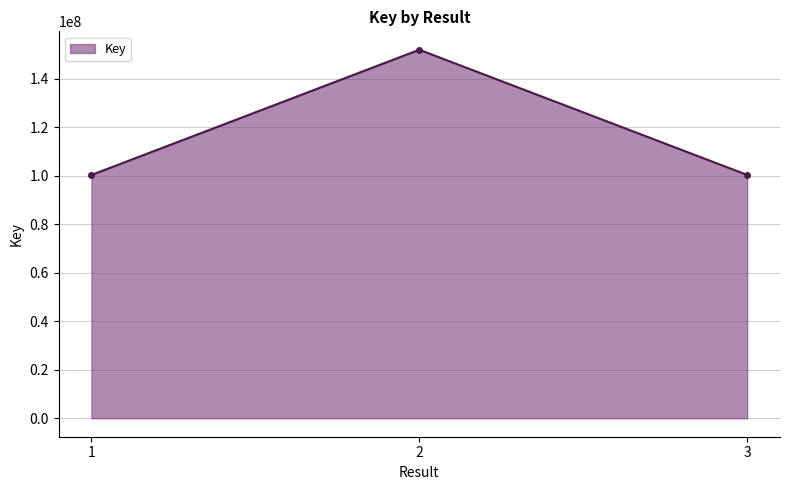

What is the change in value from 1 to 2?

+51591356